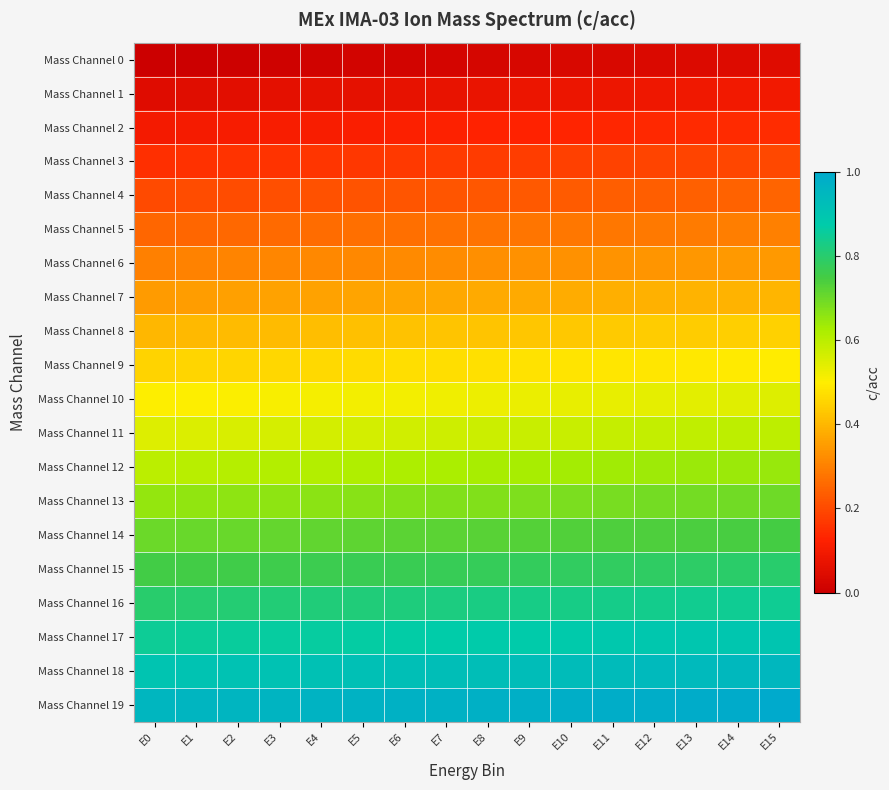

At E5, list the series in order from largest to smallest.

Mass Channel 19, Mass Channel 18, Mass Channel 17, Mass Channel 16, Mass Channel 15, Mass Channel 14, Mass Channel 13, Mass Channel 12, Mass Channel 11, Mass Channel 10, Mass Channel 9, Mass Channel 8, Mass Channel 7, Mass Channel 6, Mass Channel 5, Mass Channel 4, Mass Channel 3, Mass Channel 2, Mass Channel 1, Mass Channel 0